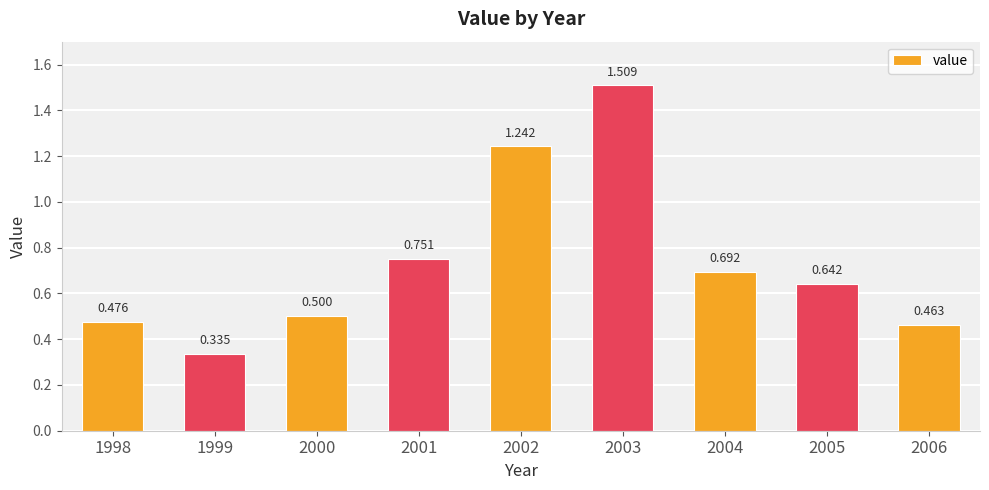

Which category has the highest value across all series?

2003